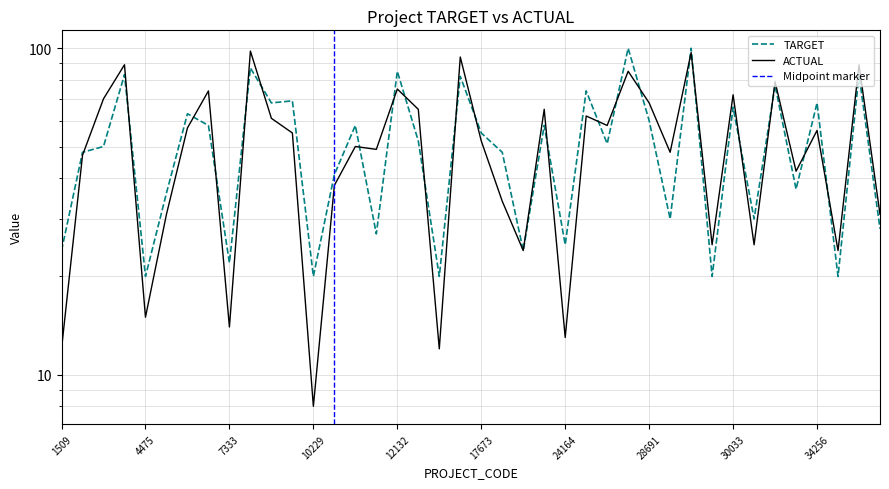

The TARGET series shows 29 at 36100. True or false?

False